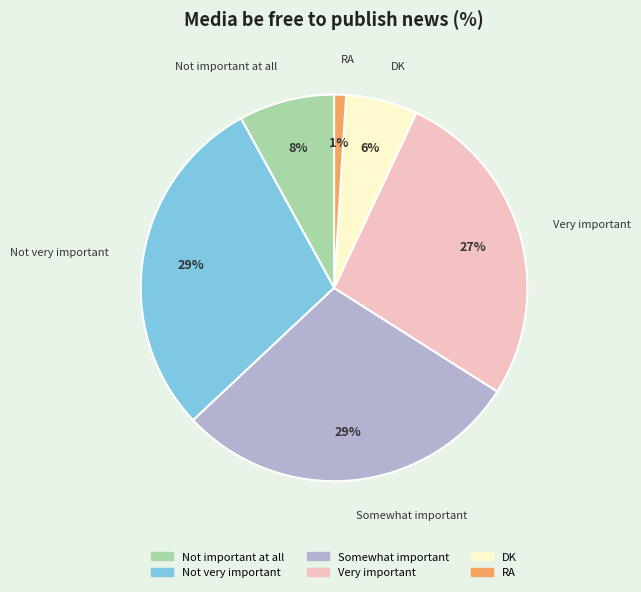

Is the sum of RA and Not important at all greater than half?

No